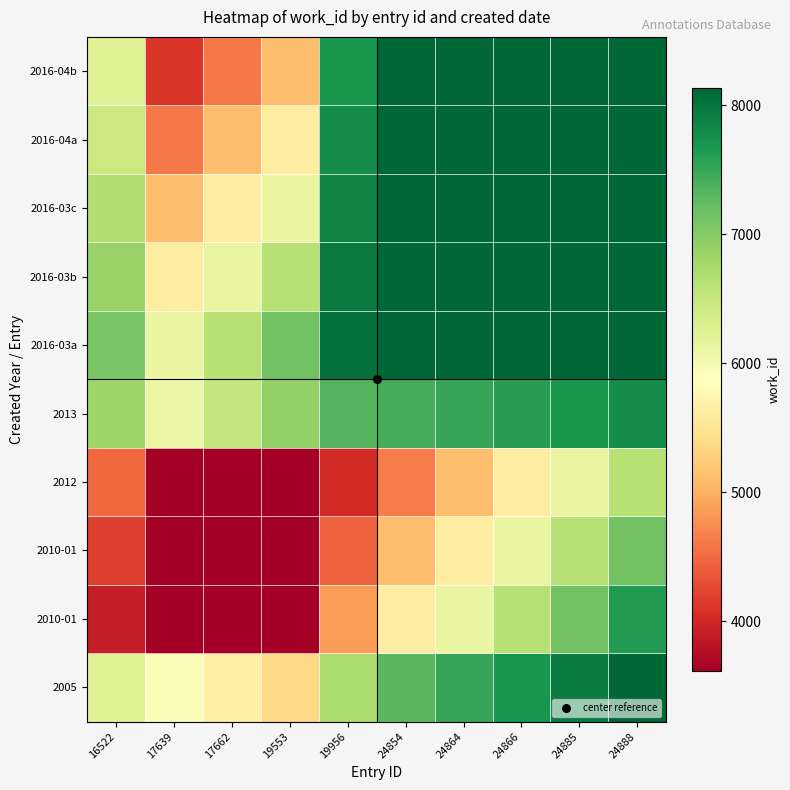

What is the total value across all series at 24885?

76158.8